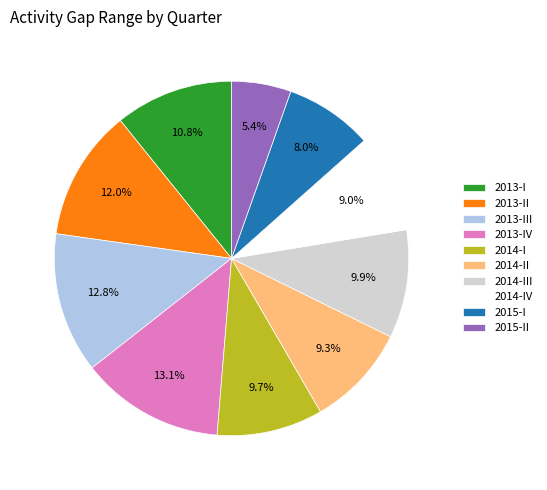

What is the smallest slice in the pie chart?

2015-II